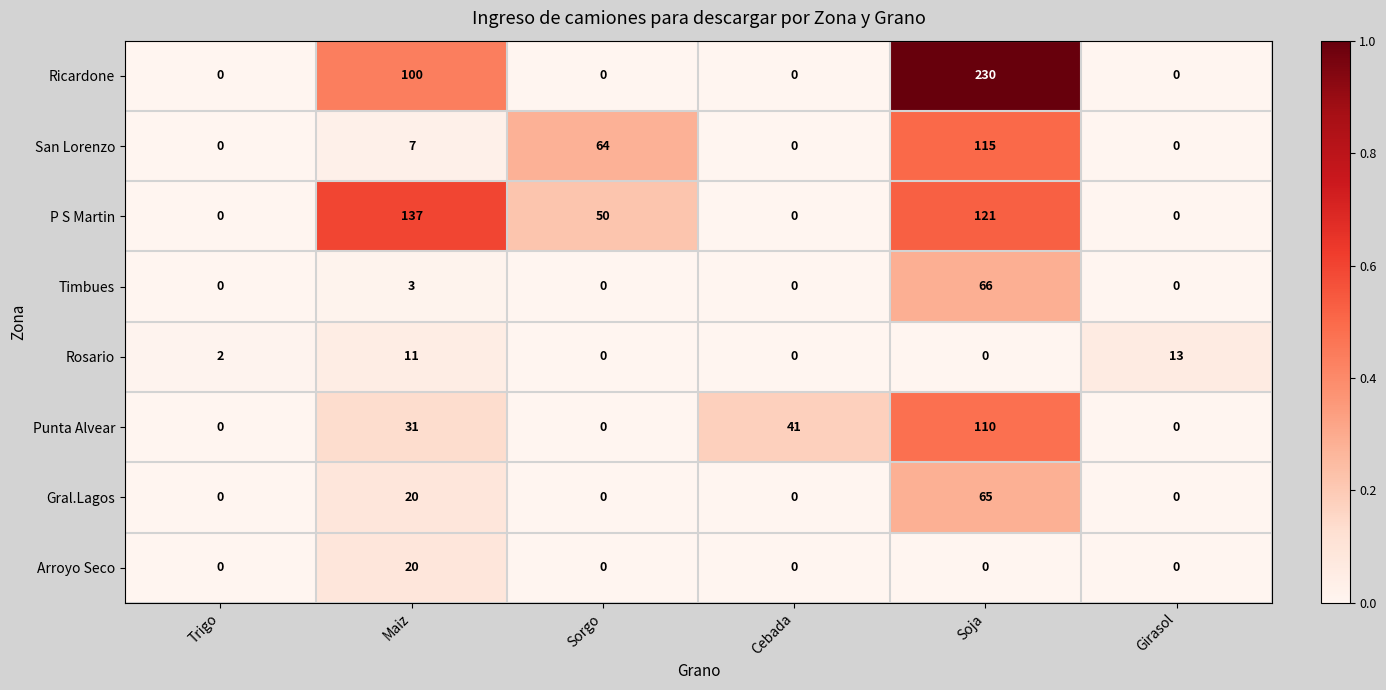

Count the Rosario values in the range 0 to 11.

5